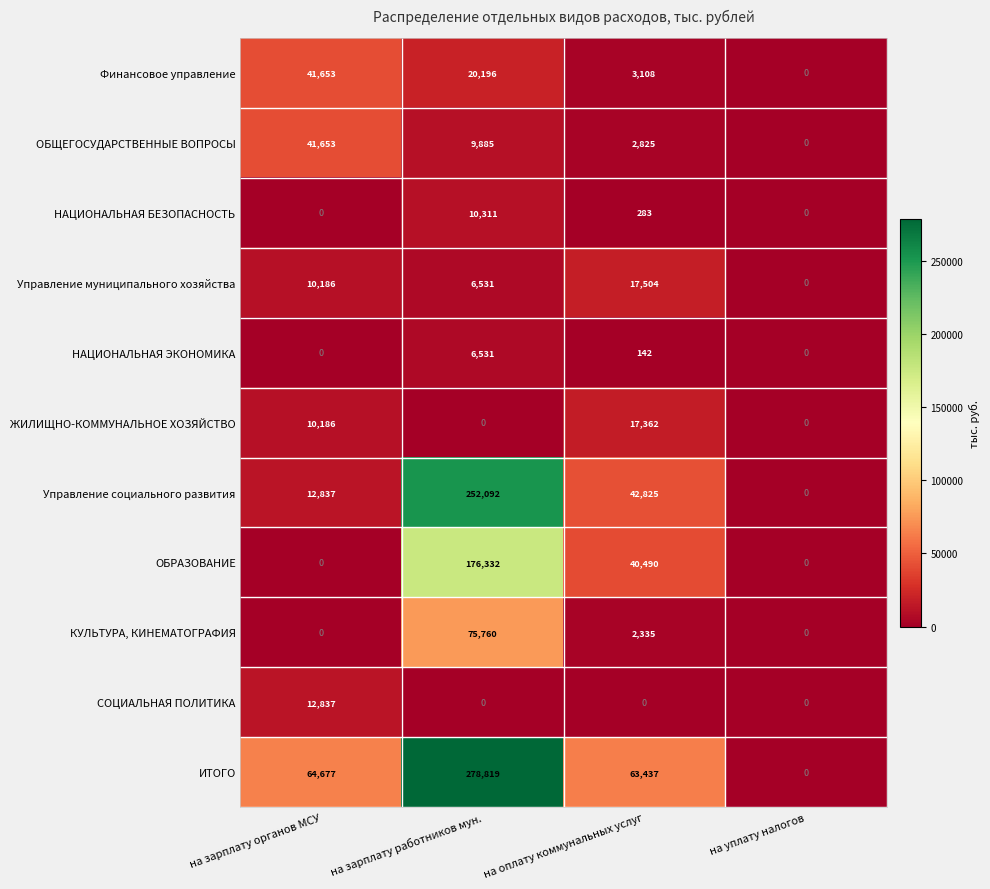

Which series has the largest range (max minus min)?

ИТОГО